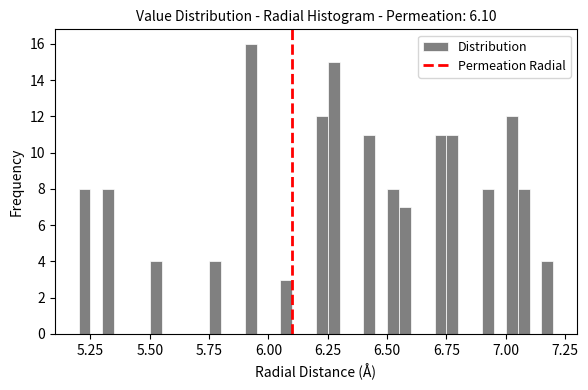

Read against the x-axis, roughly where is the centre of the tallest bar?

5.95